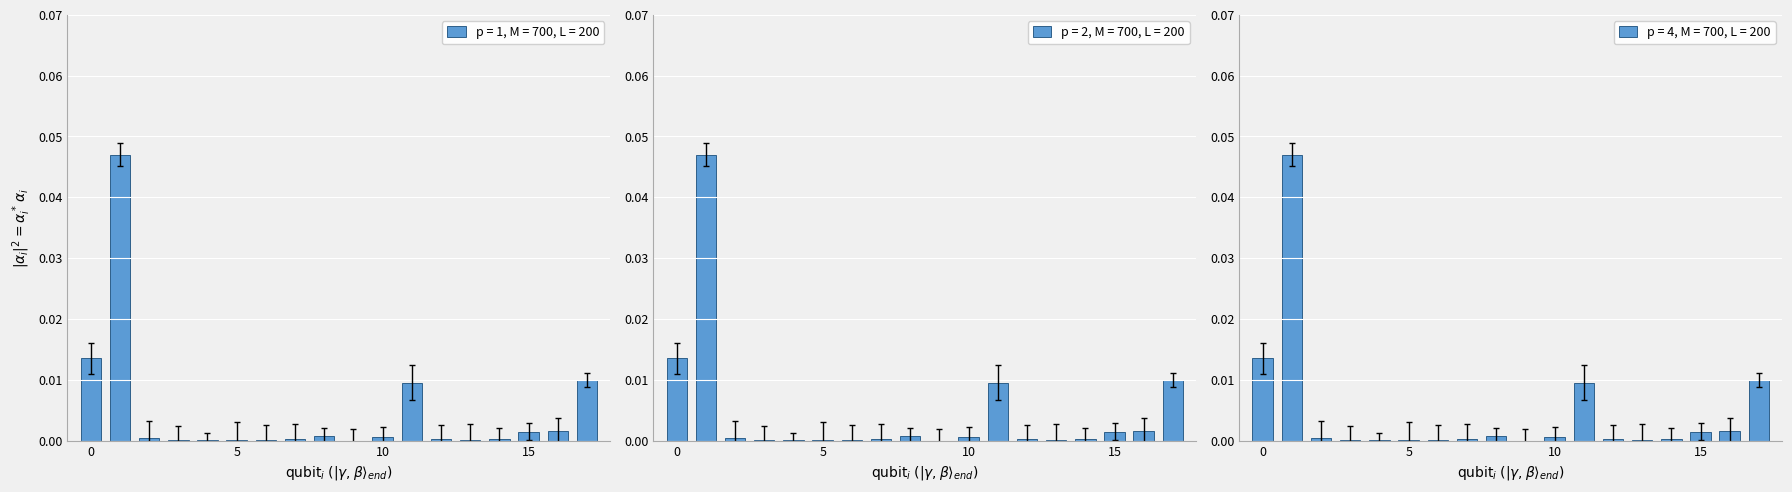

The value at 15 is 0.0. True or false?

True